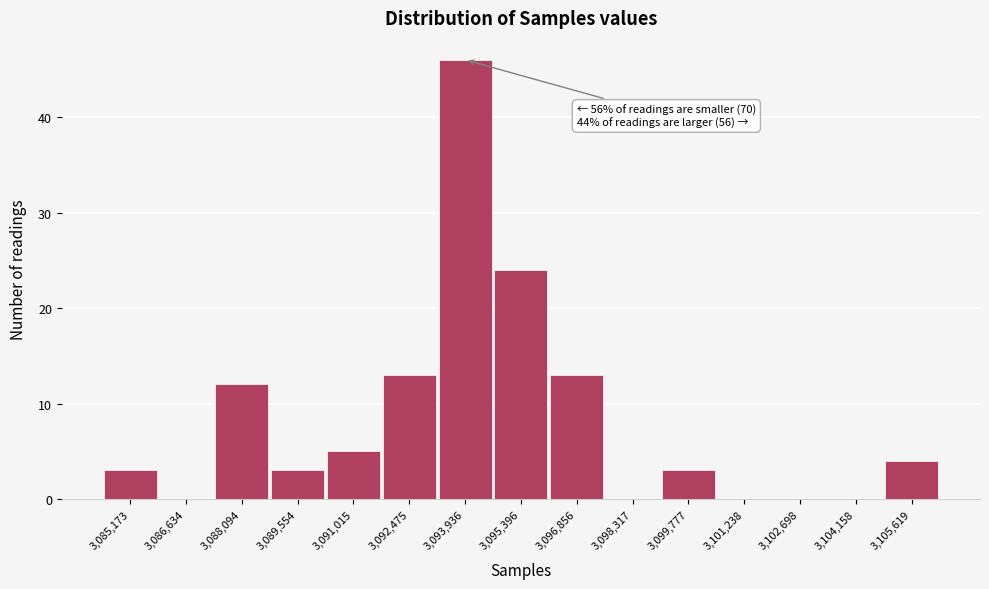

Over which range of the x-axis is the bar tallest?

3093200 to 3094800